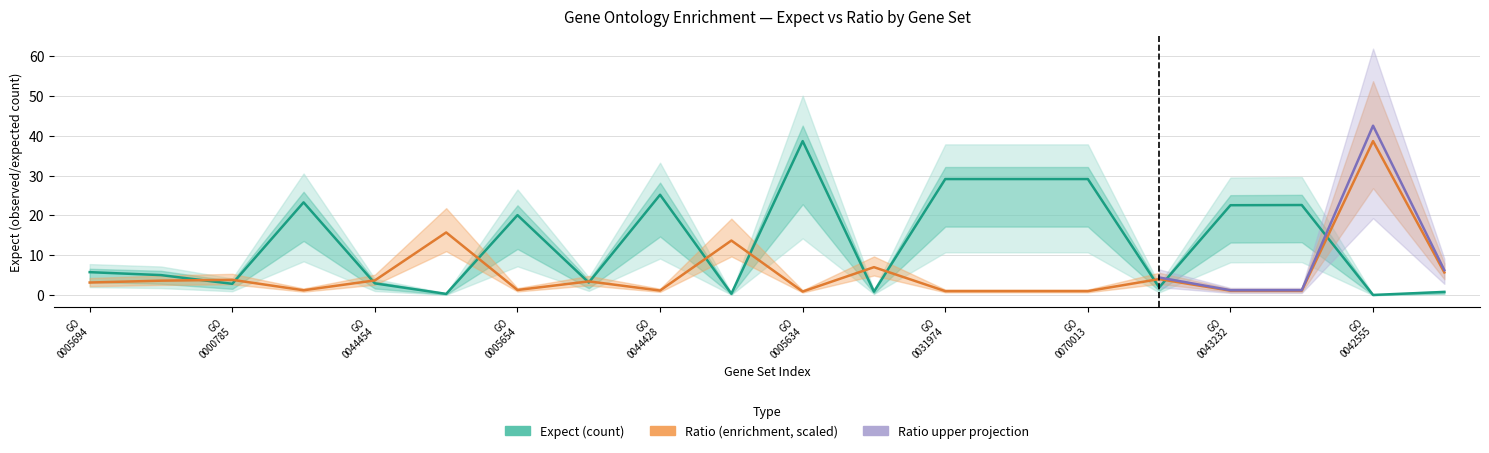

What is the label of the 18th point from the right?

GO 0000785